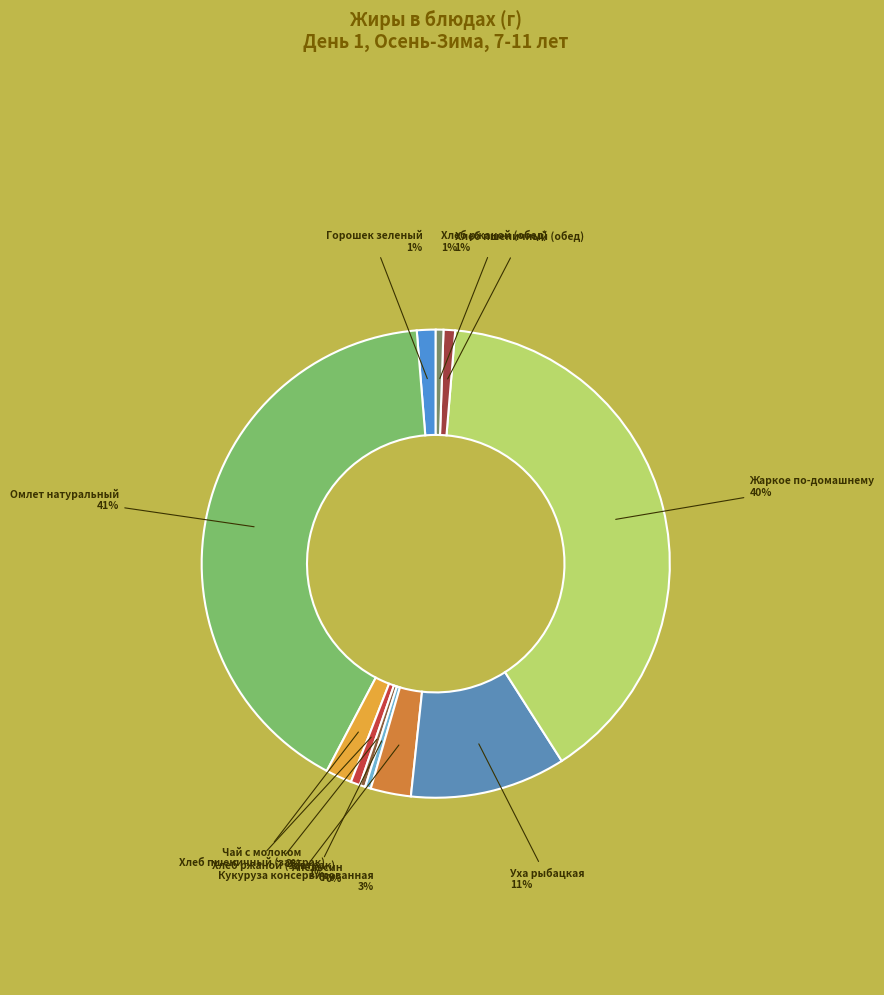

Count the number of slices in the pie.

11